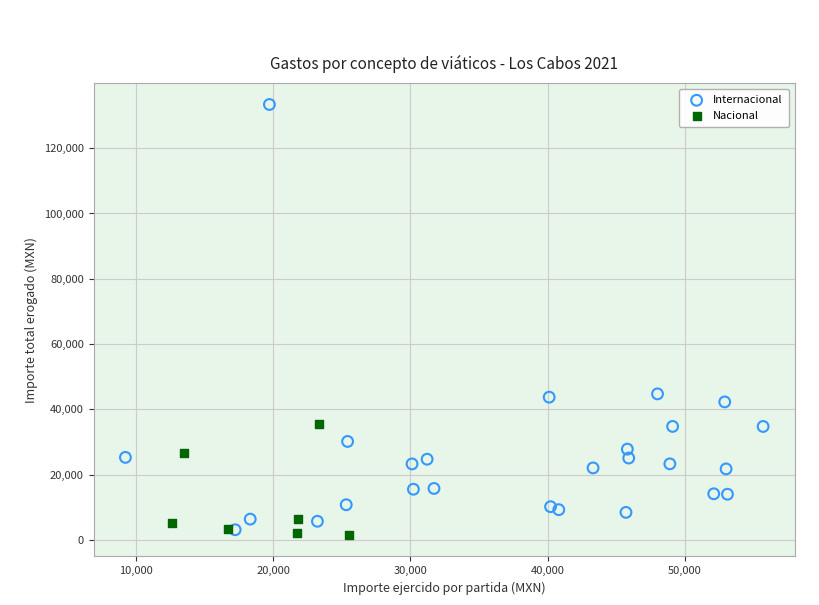

Which series has the widest spread of Y values?

Internacional